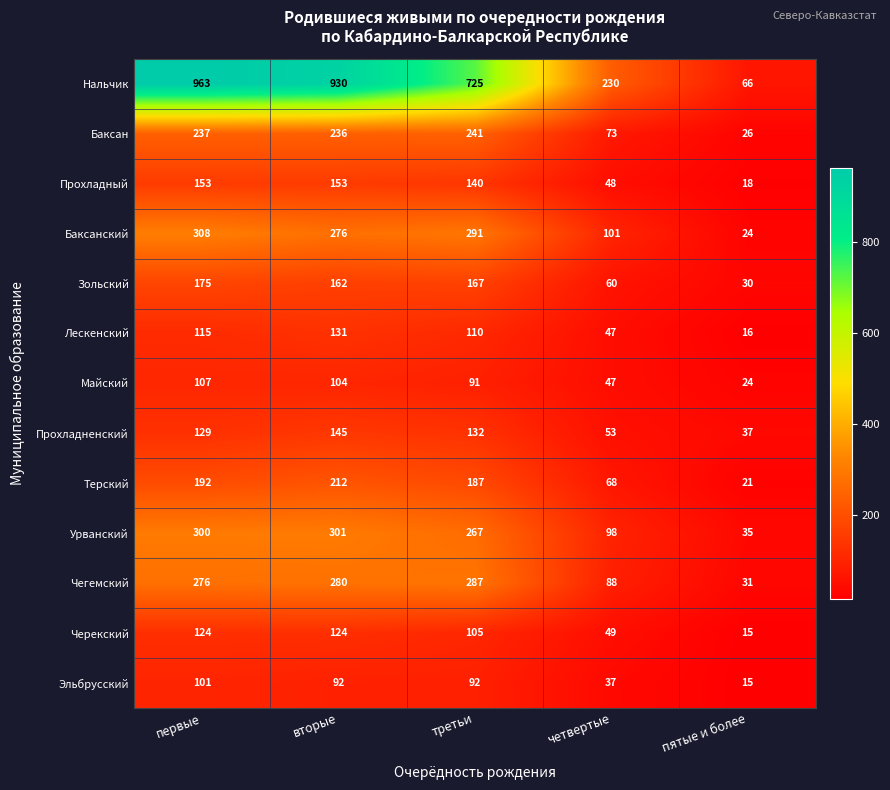

At how many categories does at least one series exceed 533?

3